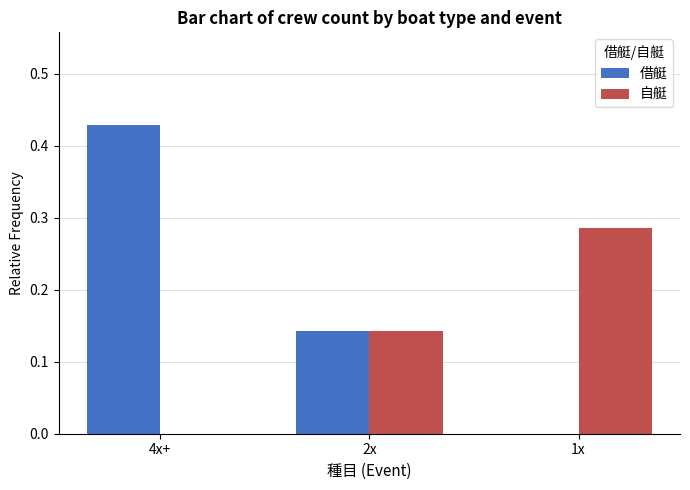

Are the bars horizontal?

No